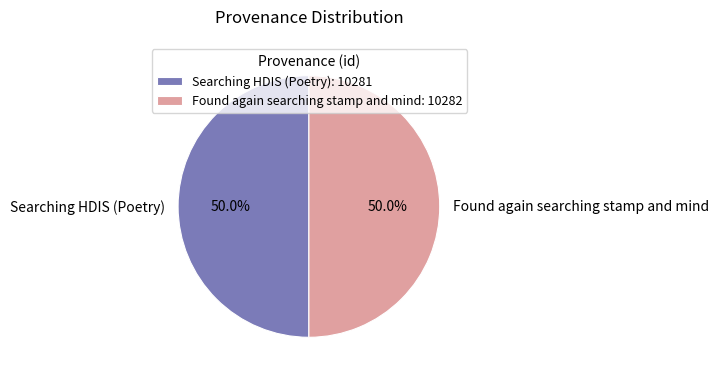

Is the sum of Searching HDIS (Poetry) and Found again searching stamp and mind greater than half?

Yes